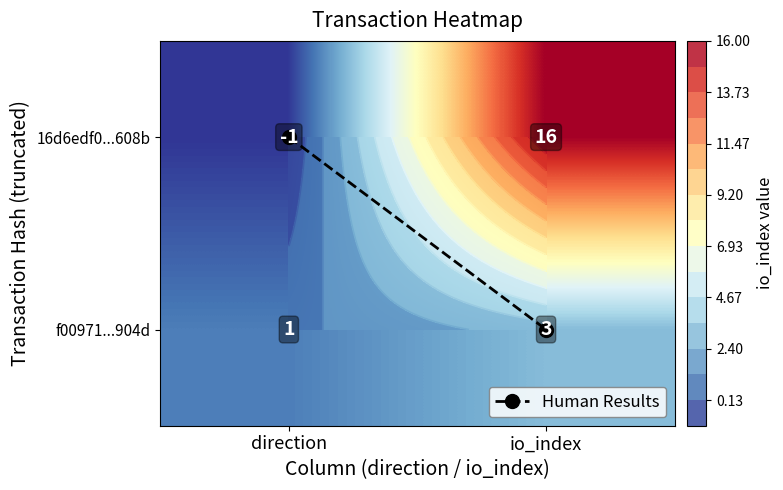

At which category is the sum across all series the highest?

io_index